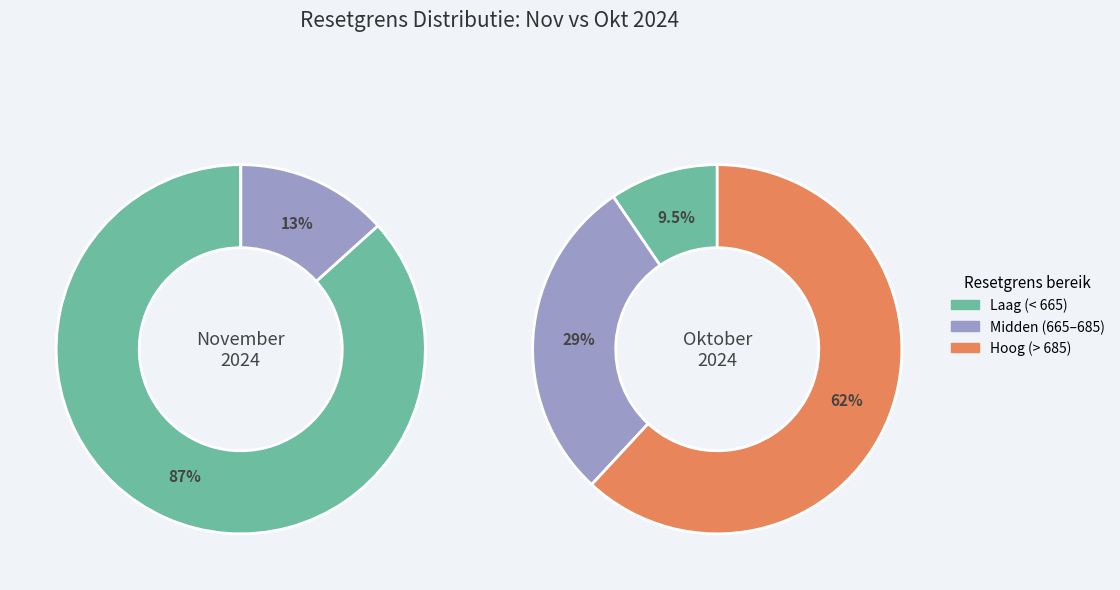

What percentage is the 9 slice, to the nearest percent?

9%